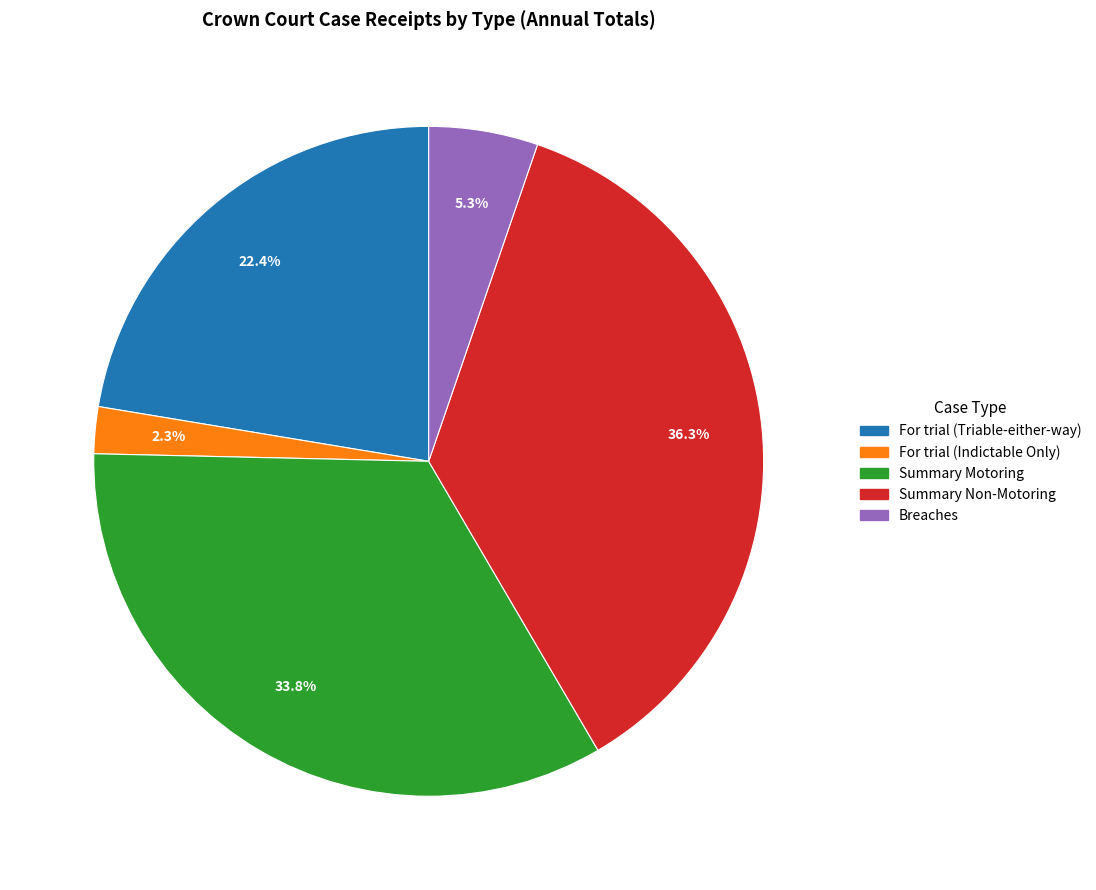

Approximately how many times larger is the value at Summary Motoring compared to Summary Non-Motoring?

0.9